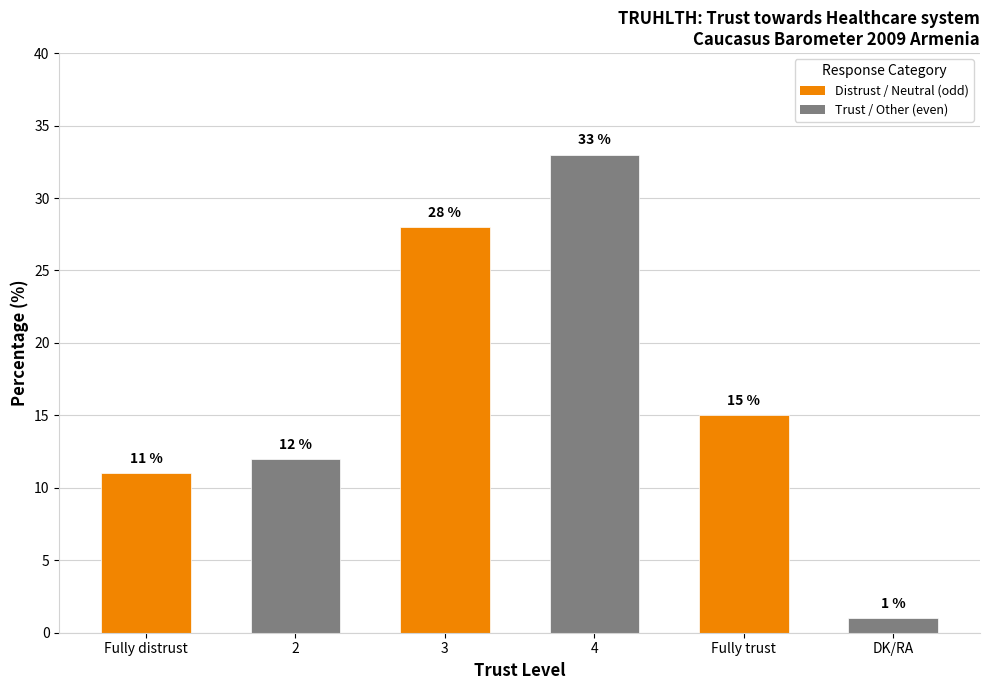

What position from the right is 4?

3